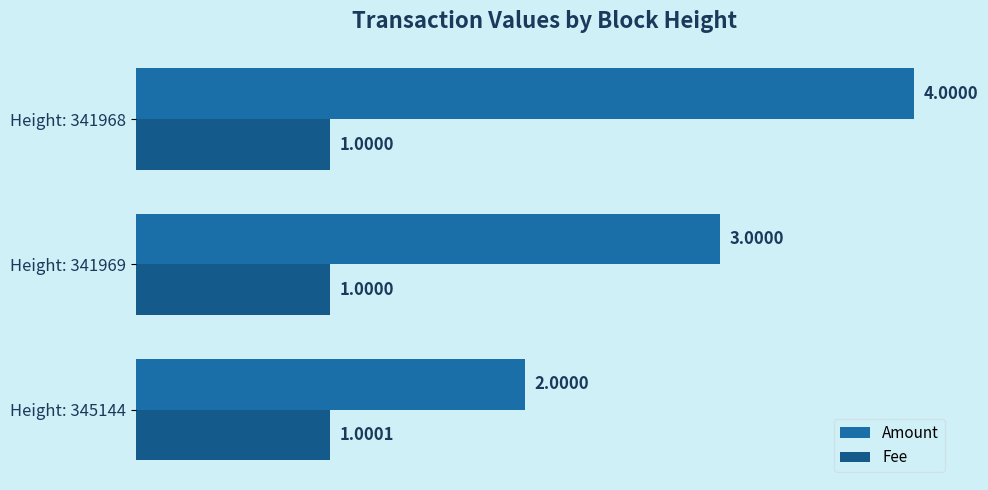

At which category is the sum across all series the highest?

Height: 341968